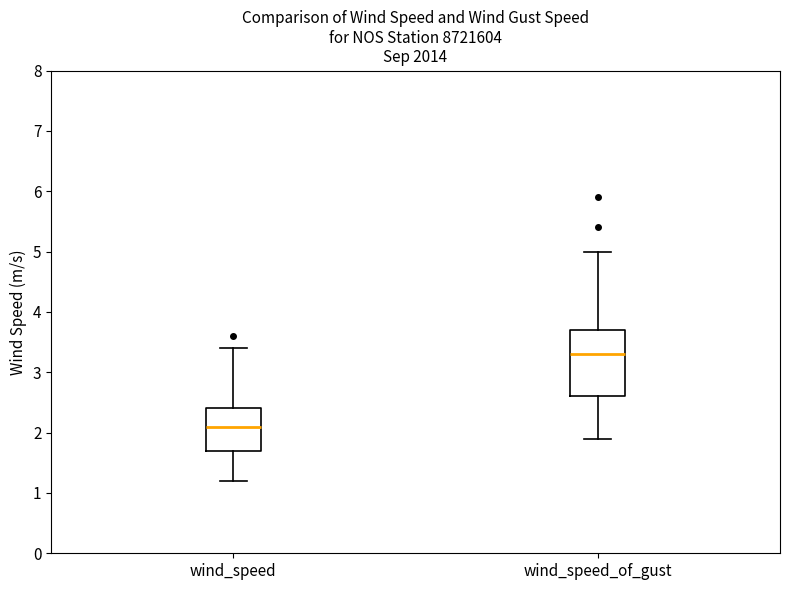

Reading left to right, transcribe this box plot: for each box, give where its median line is, the range the box spans, and where its two whiskers end, as read against the y-axis. The values are not printed on the chart, so give them approximately, as read against the axis.

wind_speed: median 2.1, box 1.7 to 2.4, whiskers 1.2 to 3.4
wind_speed_of_gust: median 3.3, box 2.6 to 3.7, whiskers 1.9 to 5.0